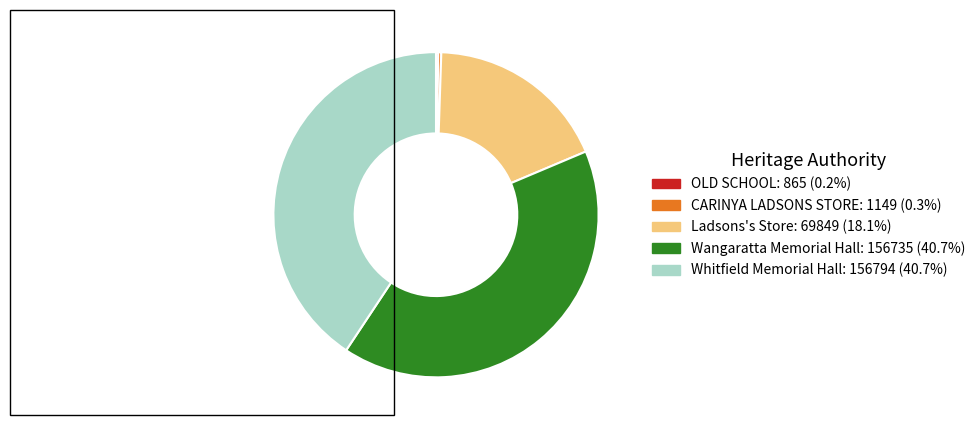

Combined, do Wangaratta Memorial Hall and Whitfield Memorial Hall account for over 50%?

Yes